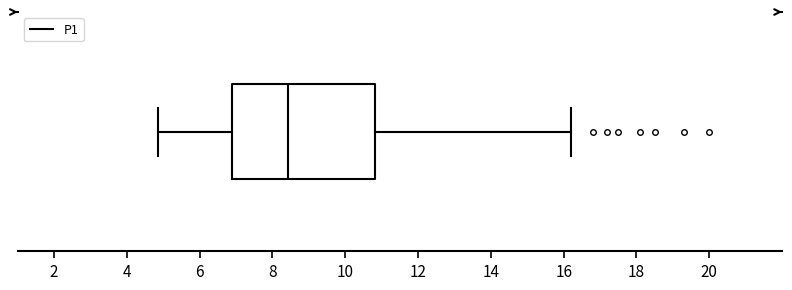

Read this box plot against the x-axis: the position of the median line, the range covered by the box, and the ends of both whiskers. The values are not printed on the chart, so give them approximately, as read against the axis.

median 8.4, box 7.0 to 10.8, whiskers 4.8 to 16.2